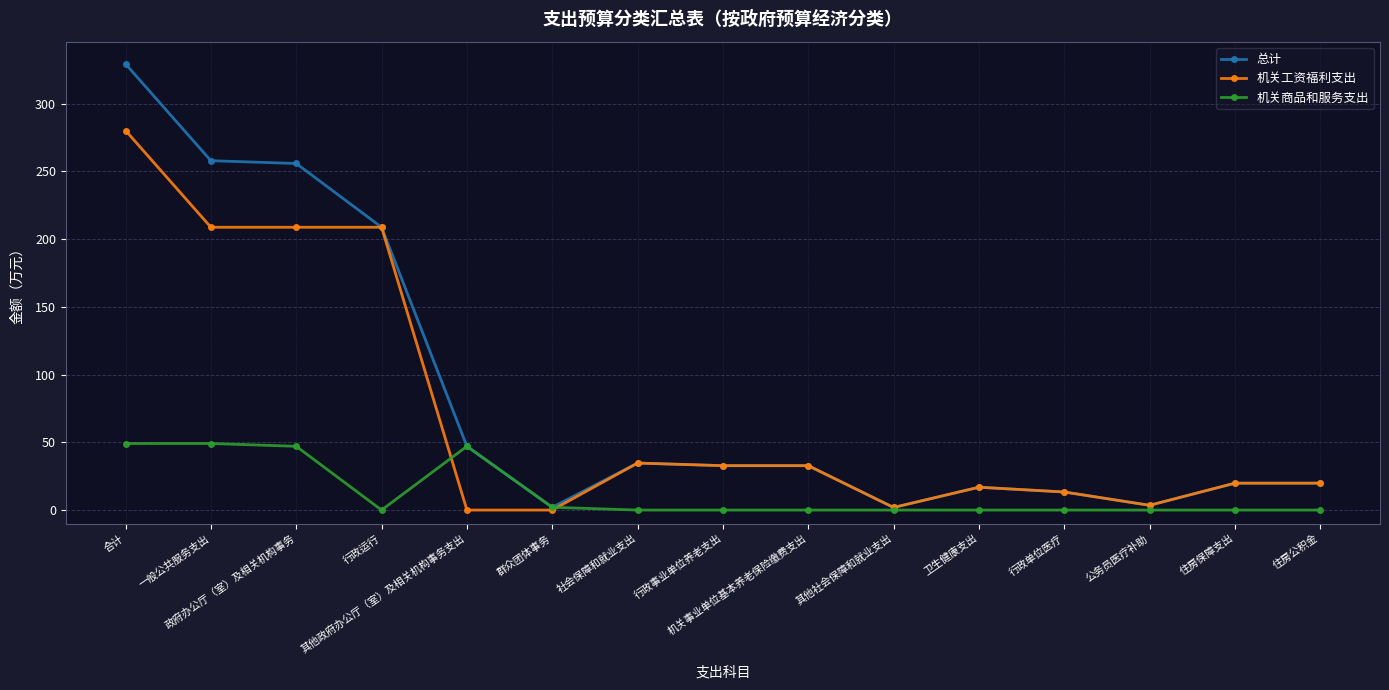

How many categories are shown in the chart?

15